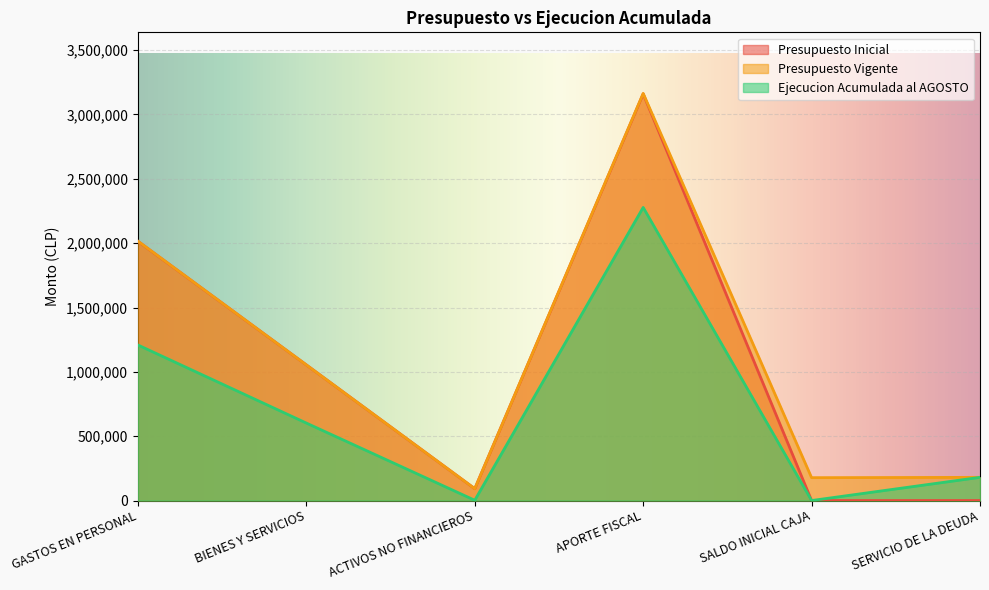

Count the number of data series in this chart.

3